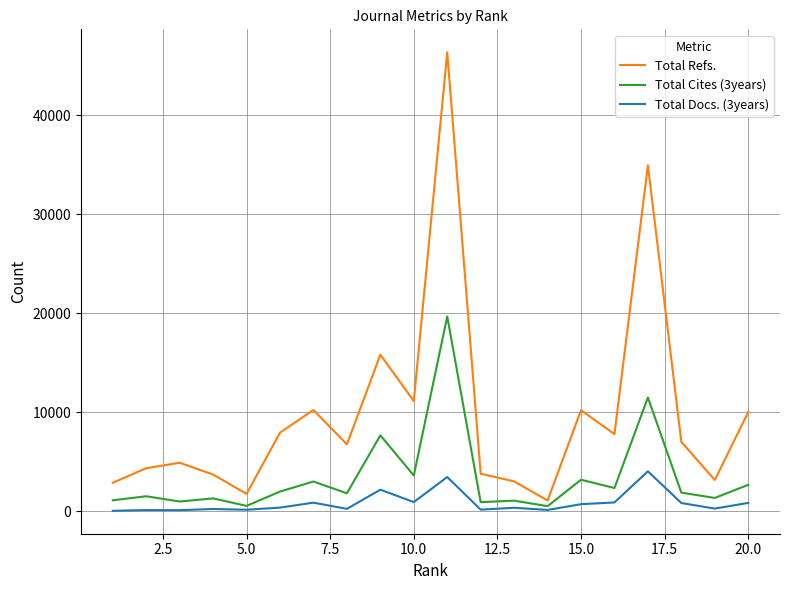

What is the maximum value shown in the chart?

46377